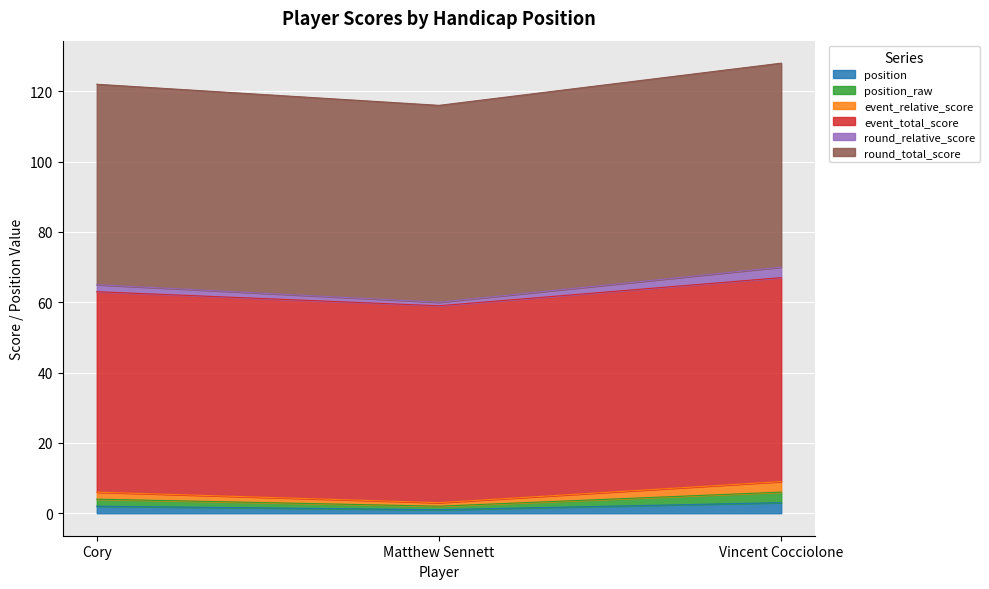

Between Cory and Vincent Cocciolone, which series saw the biggest shift?

round_total_score